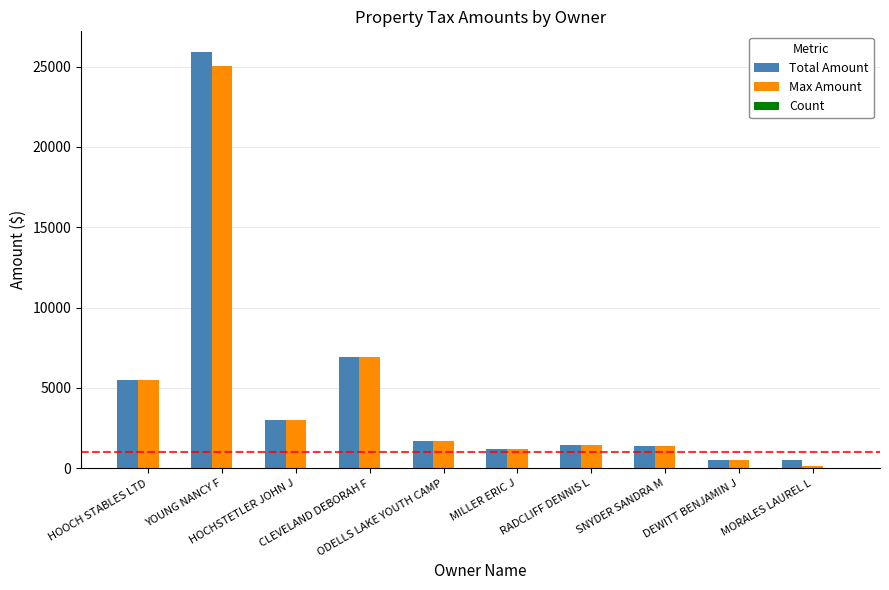

What is the highest value of the Max Amount series?

25044.4